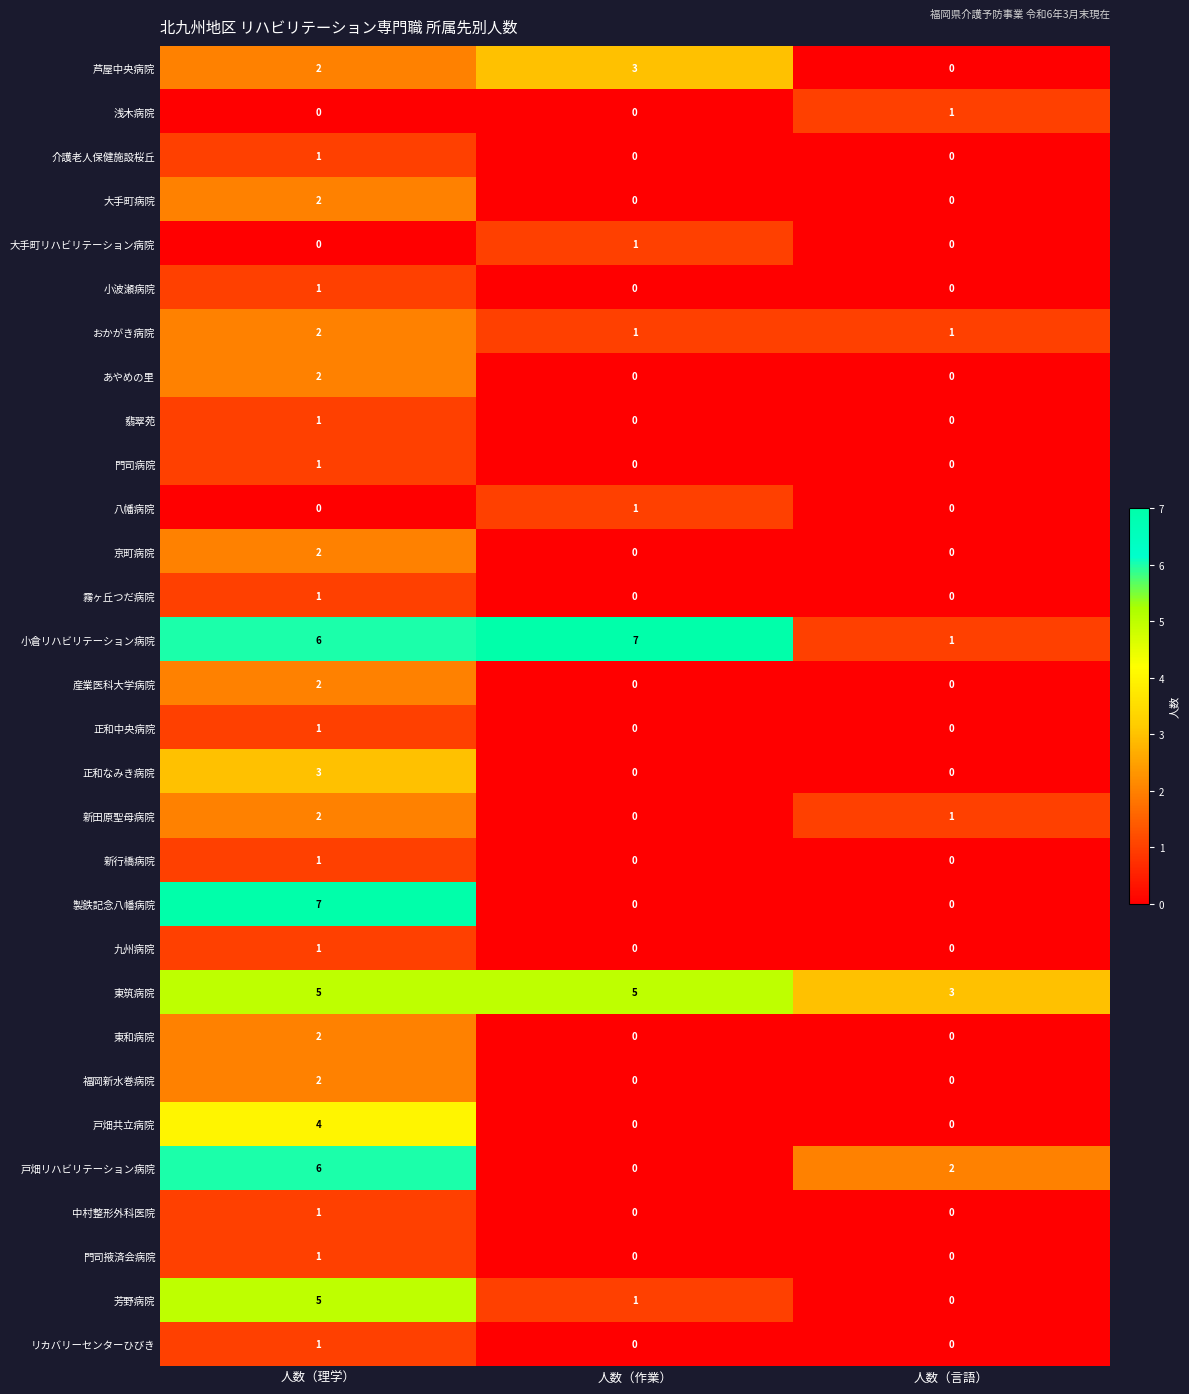

What value does the 芦屋中央病院 series have at 人数（作業）?

3